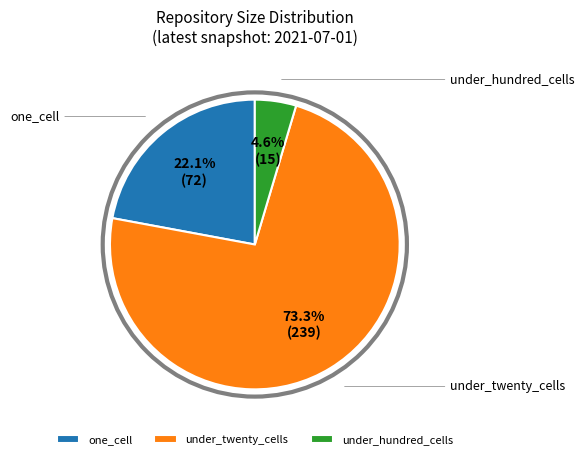

Rank the categories by value from lowest to highest.

under_hundred_cells, one_cell, under_twenty_cells